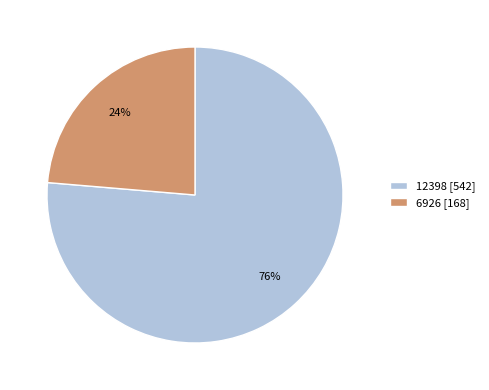

To the nearest percent, what percentage of the pie is 6926?

24%